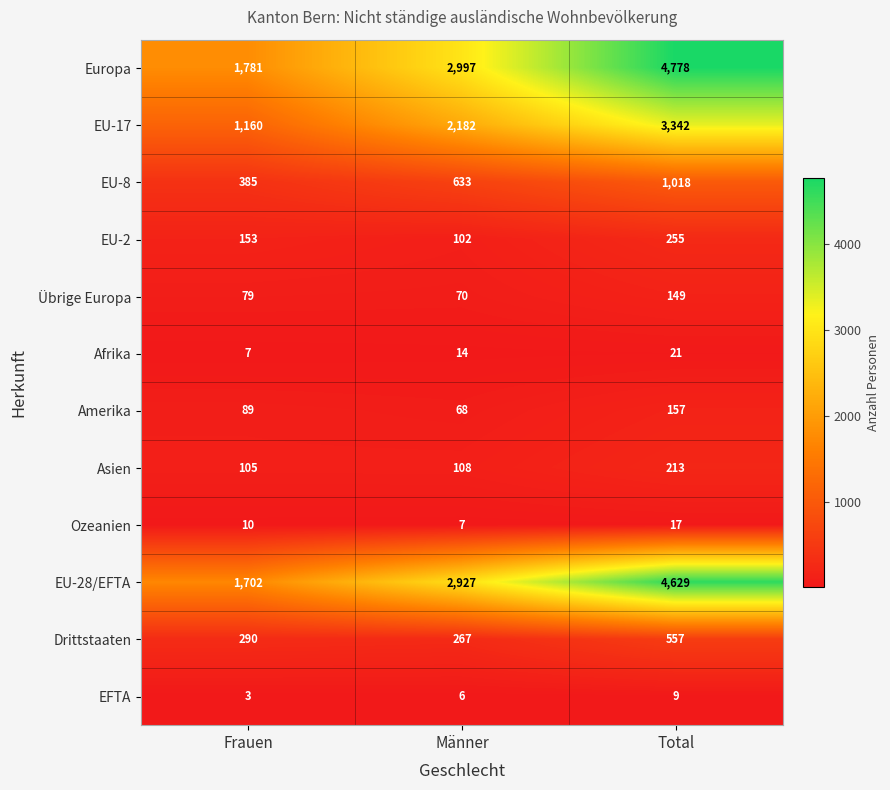

What is the total value across all series at Männer?

9381